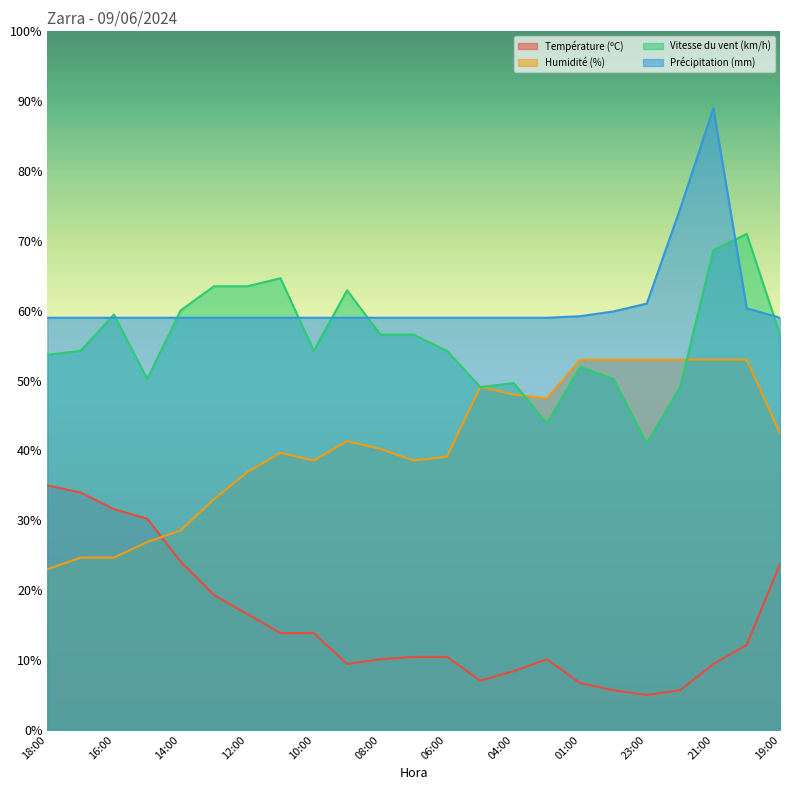

Is it true that Précipitation (mm) equals 82.6 at 05:00?

False